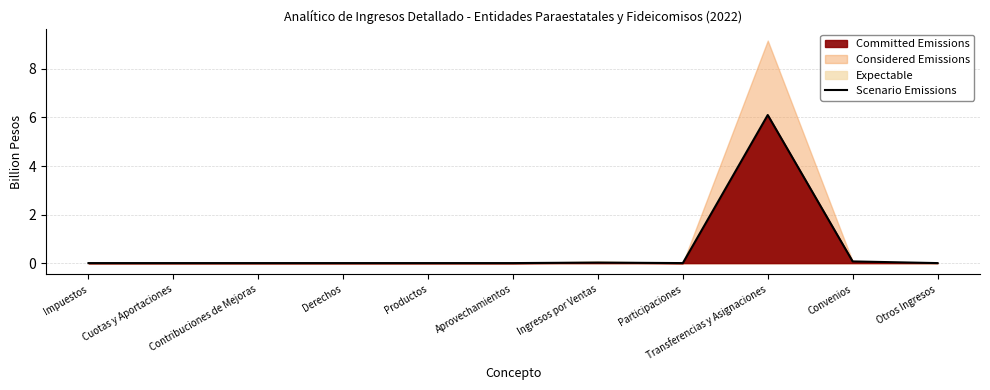

What position from the right is Transferencias y Asignaciones?

3